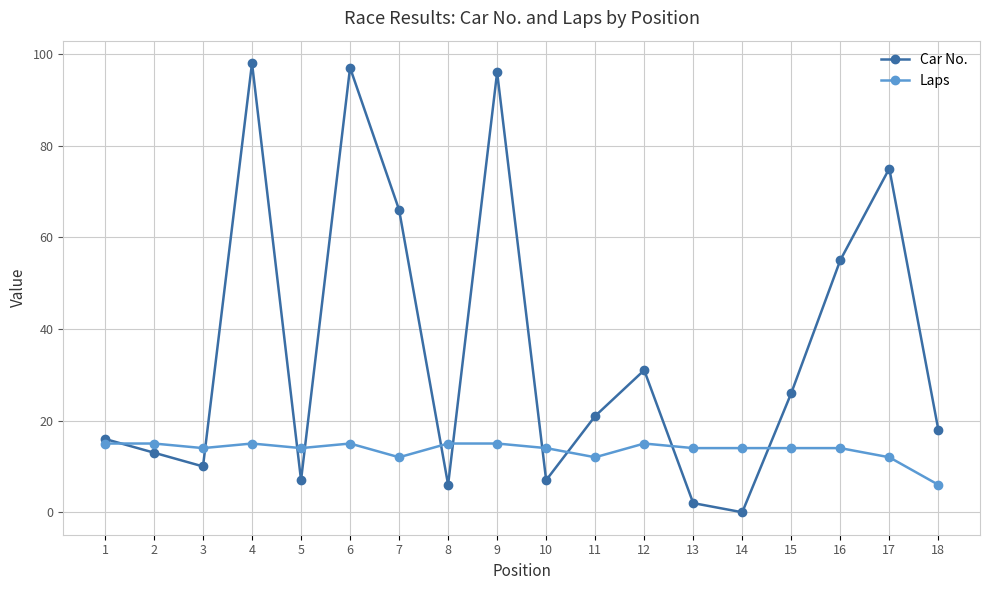

In Car No., how many points are lower than both neighbors (excluding endpoints)?

5